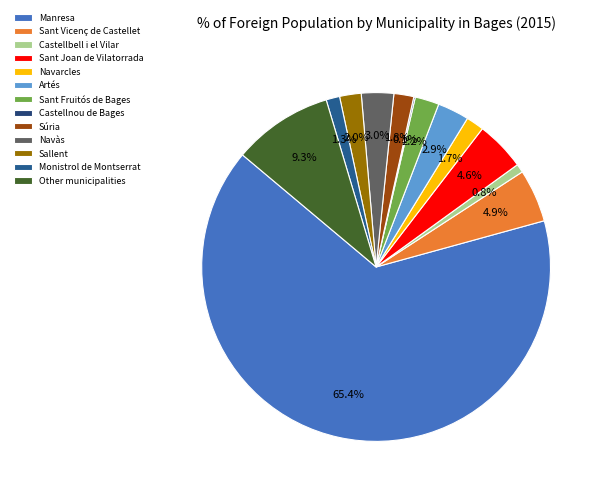

Does any single category account for the majority?

Yes